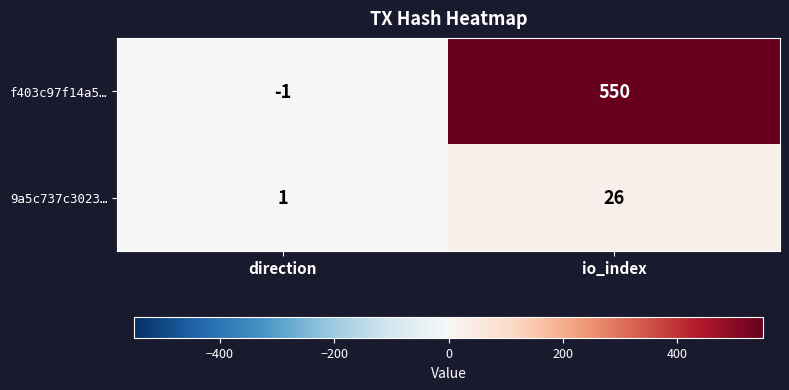

Is the value of f403c97f14a5… at direction greater than the value of 9a5c737c3023… at direction?

No